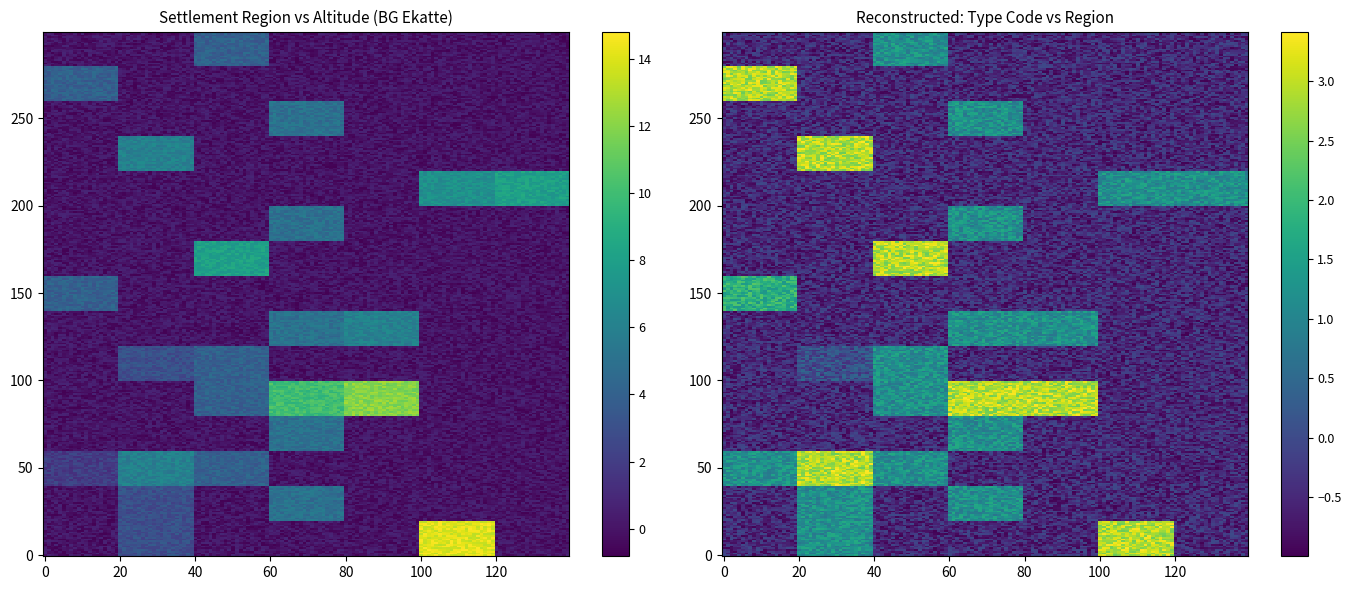

How many values in the с. series exceed 5?

11